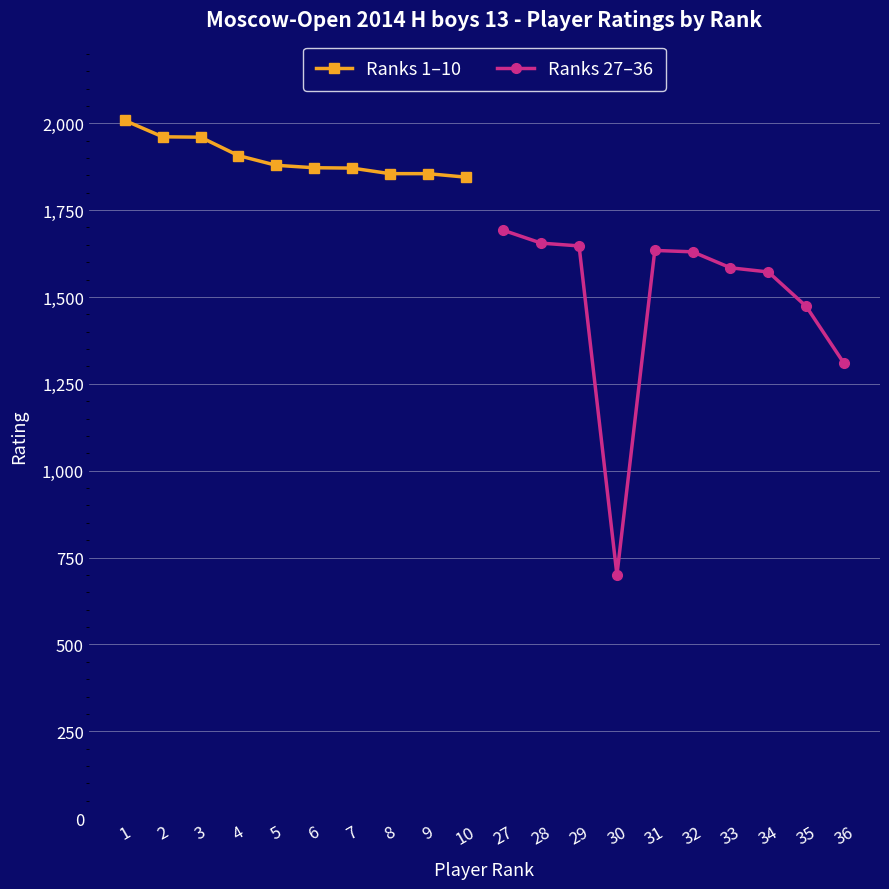

The Ranks 1–10 series shows 1879 at 5. True or false?

True